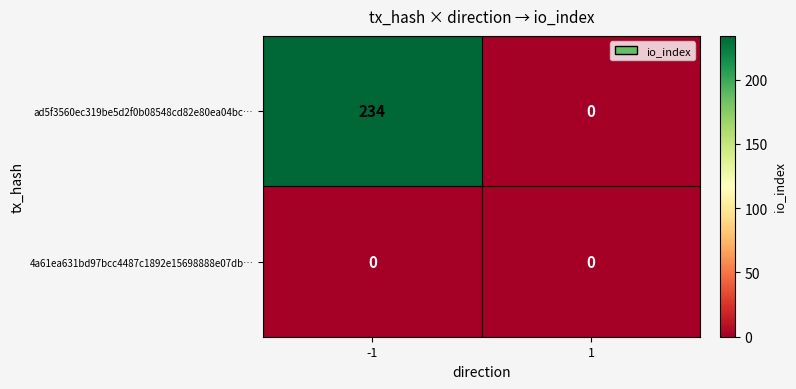

Rank the series at -1 from highest to lowest value.

ad5f3560ec319be5d2f0b08548cd82e80ea04bc…, 4a61ea631bd97bcc4487c1892e15698888e07db…